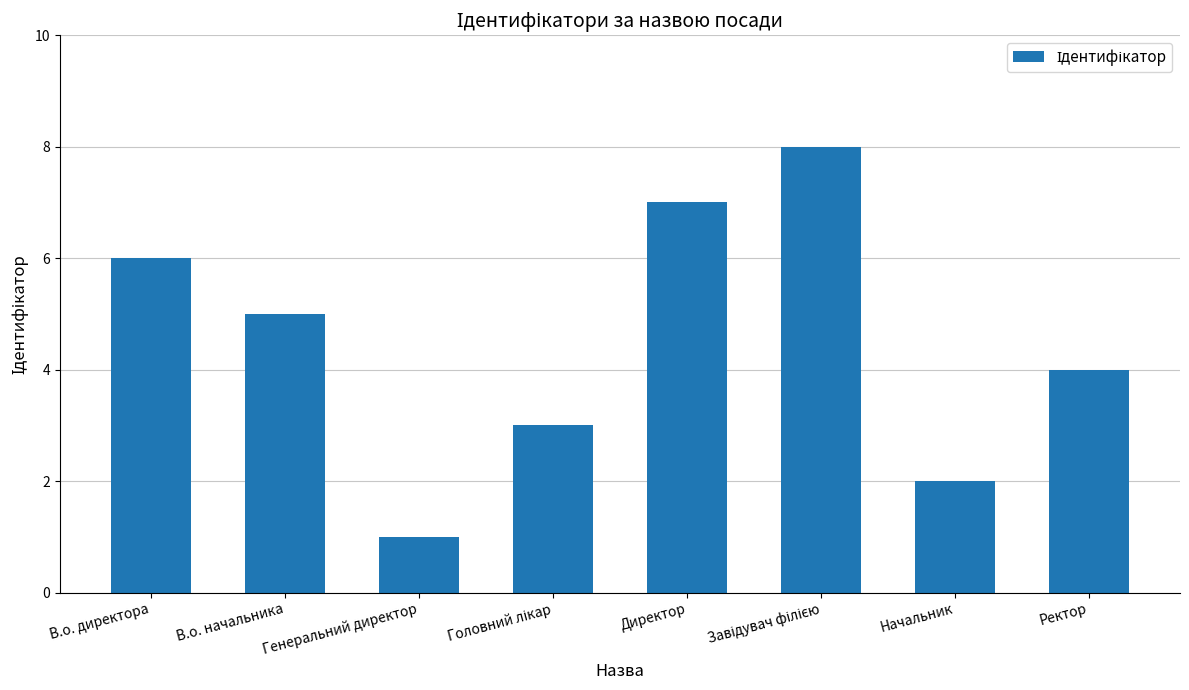

What position from the right is Ректор?

1